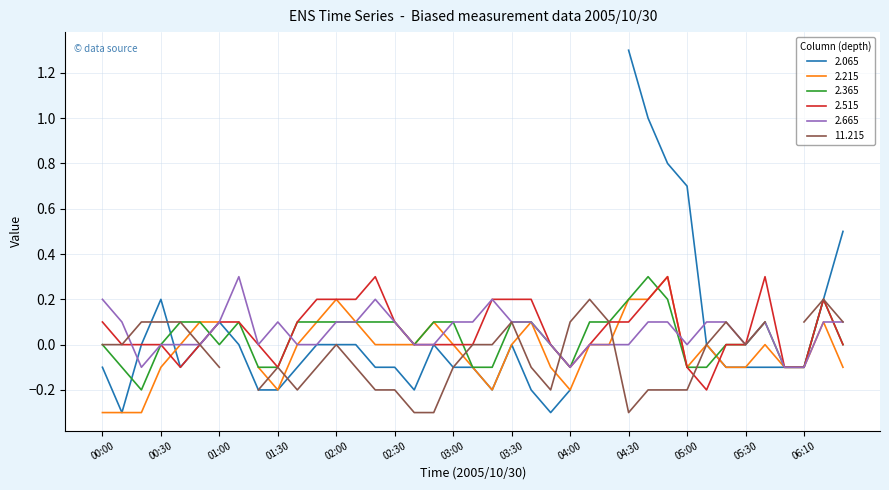

How many intersections are there between 2.665 and 2.515?

4